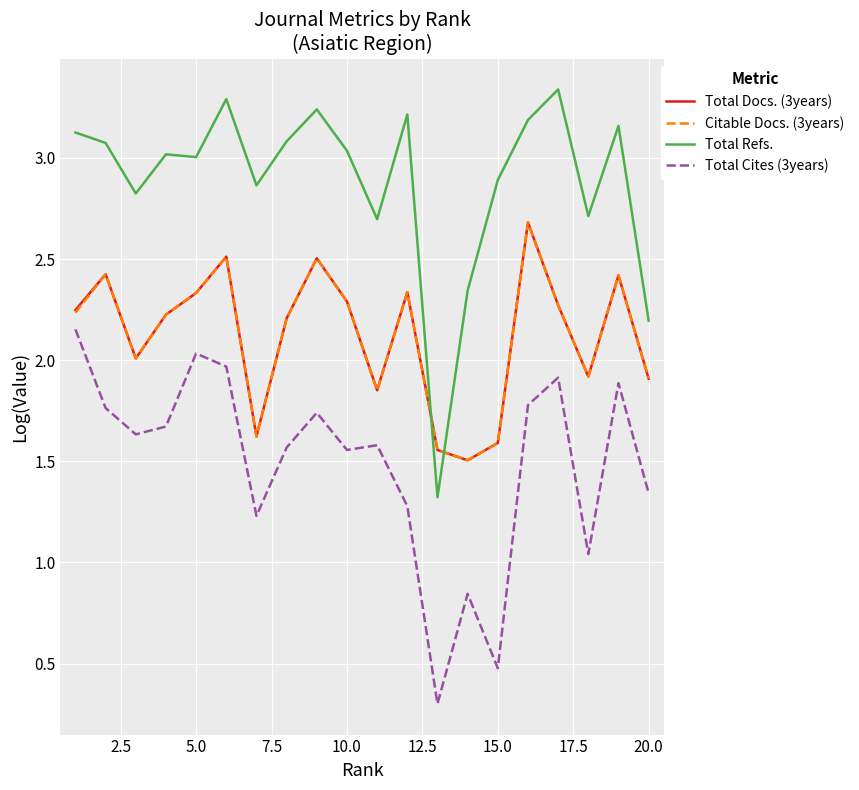

Which series has the largest range (max minus min)?

Total Refs.